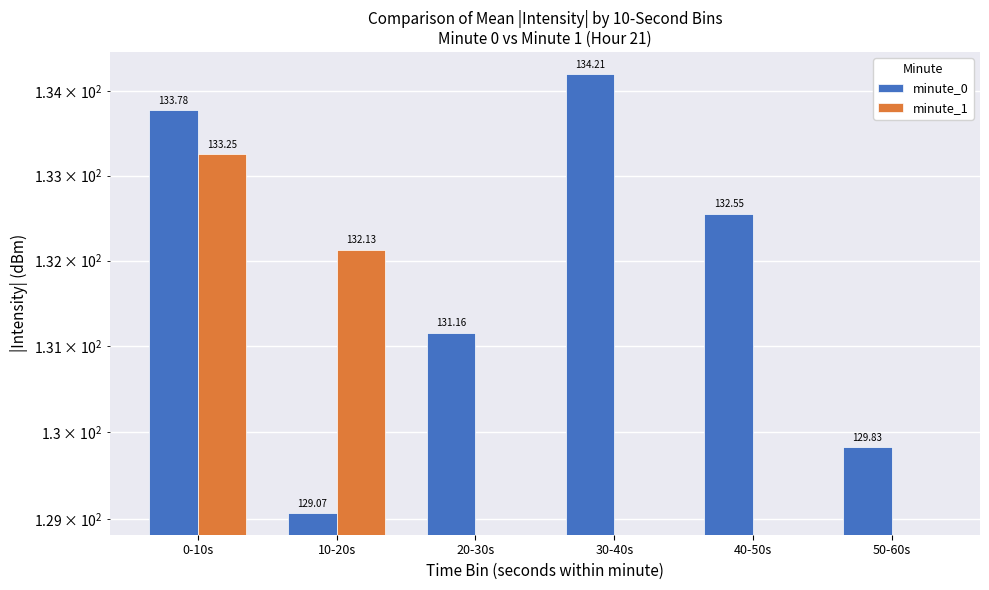

The minute_1 series shows -61.6 at 40-50s. True or false?

False